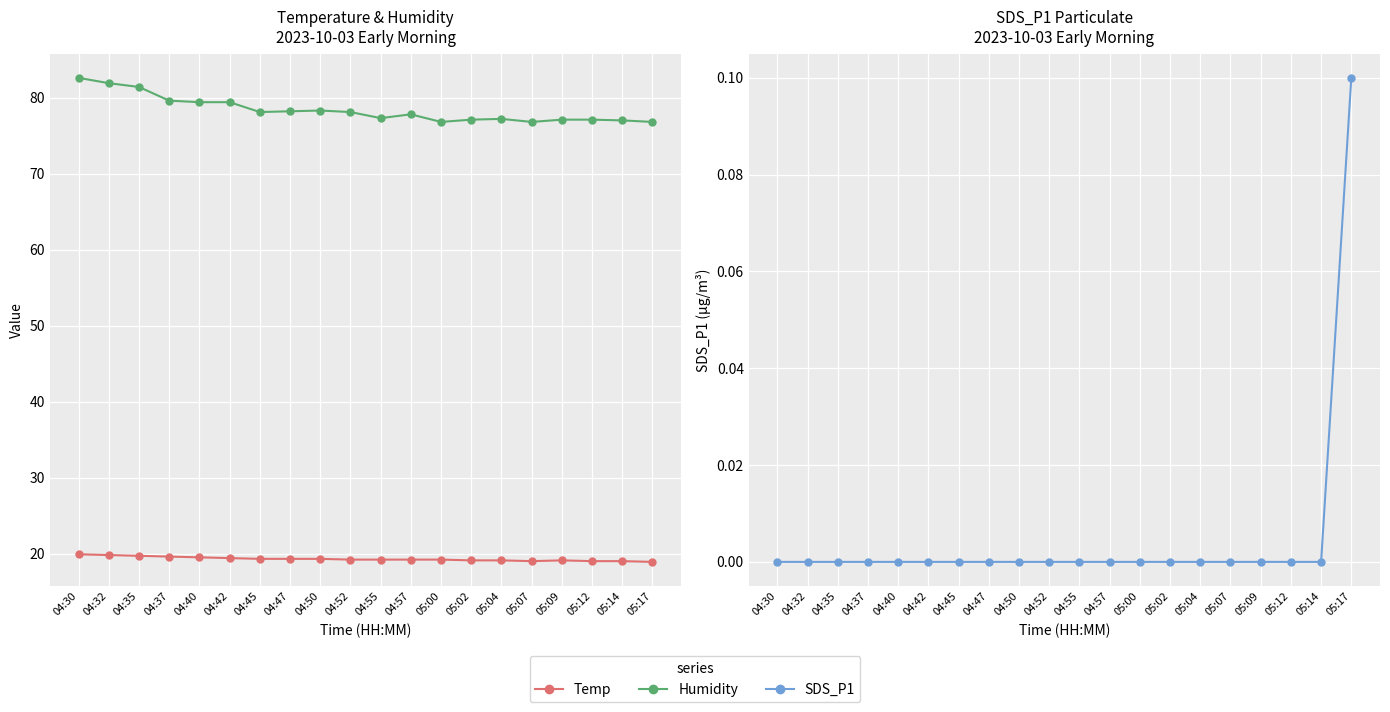

What is the maximum value shown in the chart?

82.6